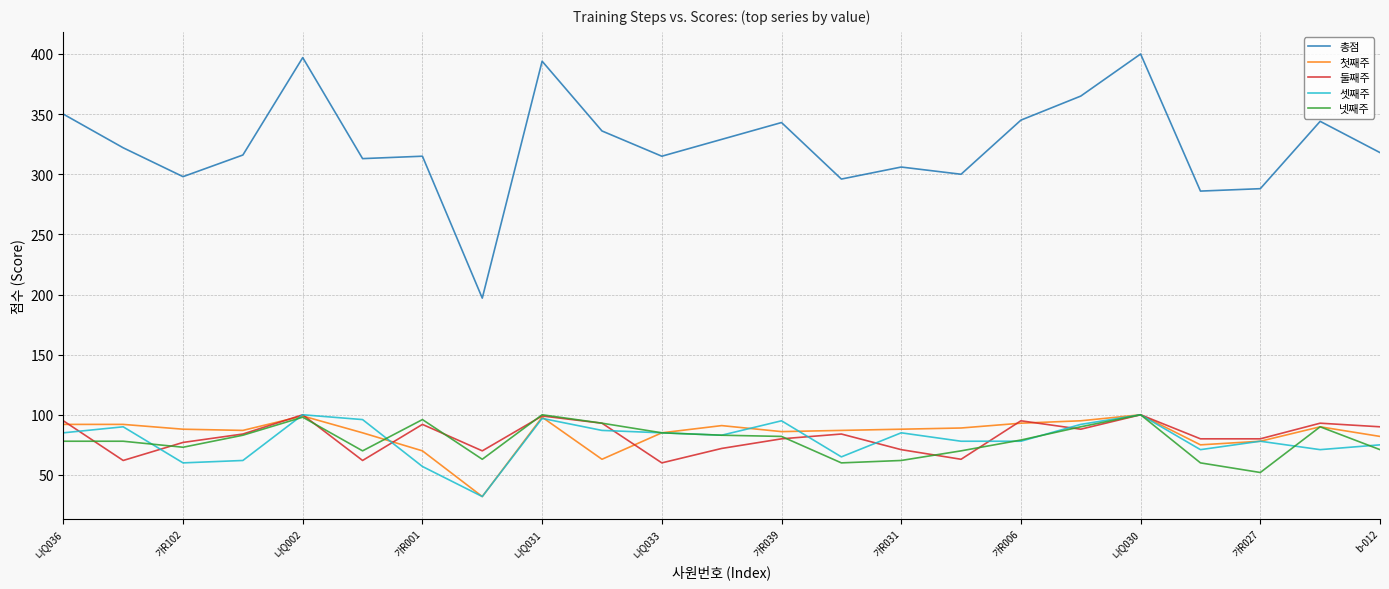

Which series has the largest total across all categories?

총점